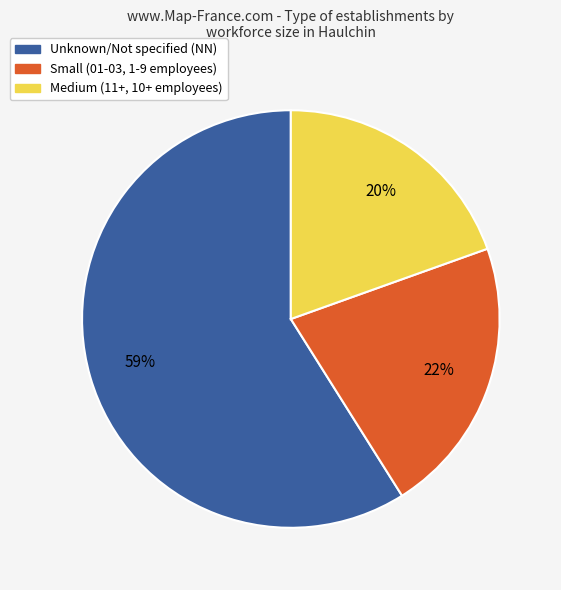

Is there any slice that represents more than half of the pie?

Yes